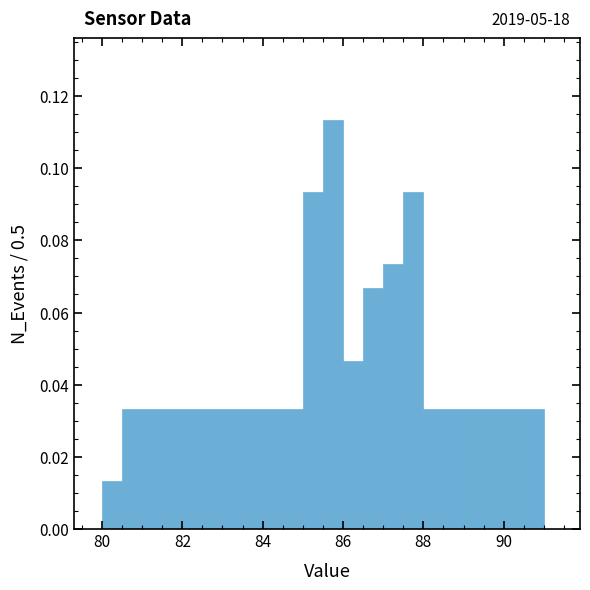

Around what value on the x-axis is the tallest bar? Give the approximate position of its centre, as read against the axis.

85.8